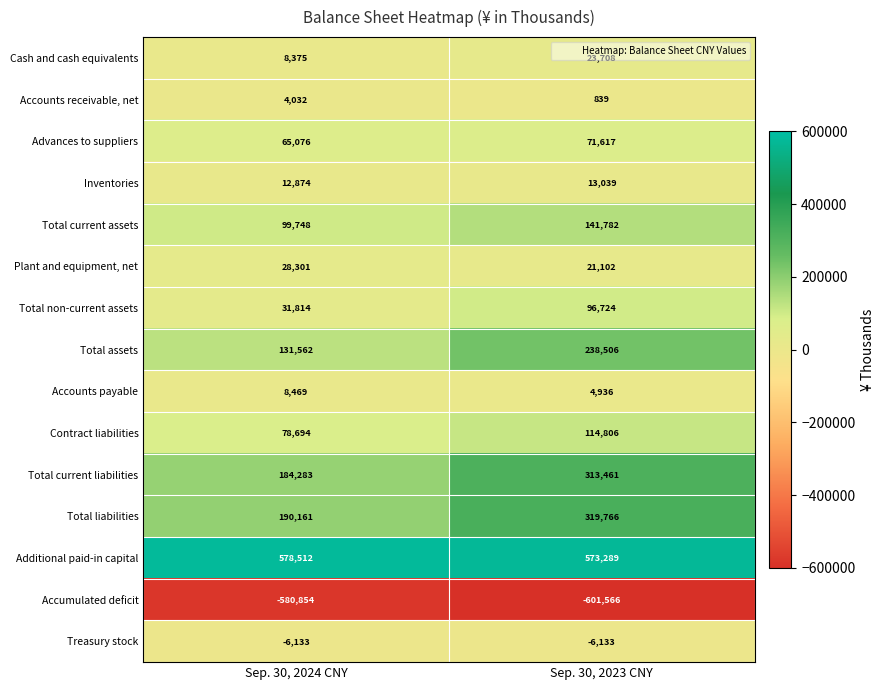

What is the minimum value shown in the chart?

-601566